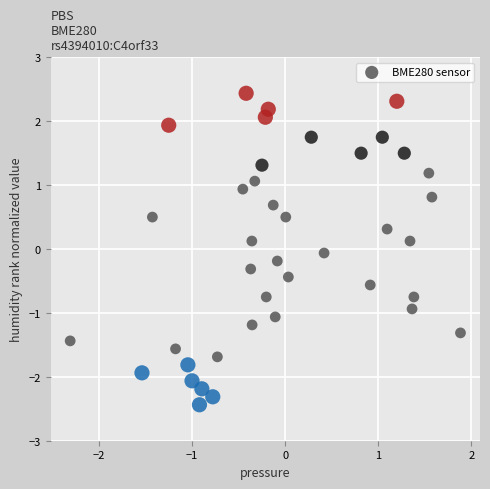

What is the range of X values (max minus min)?

4.2